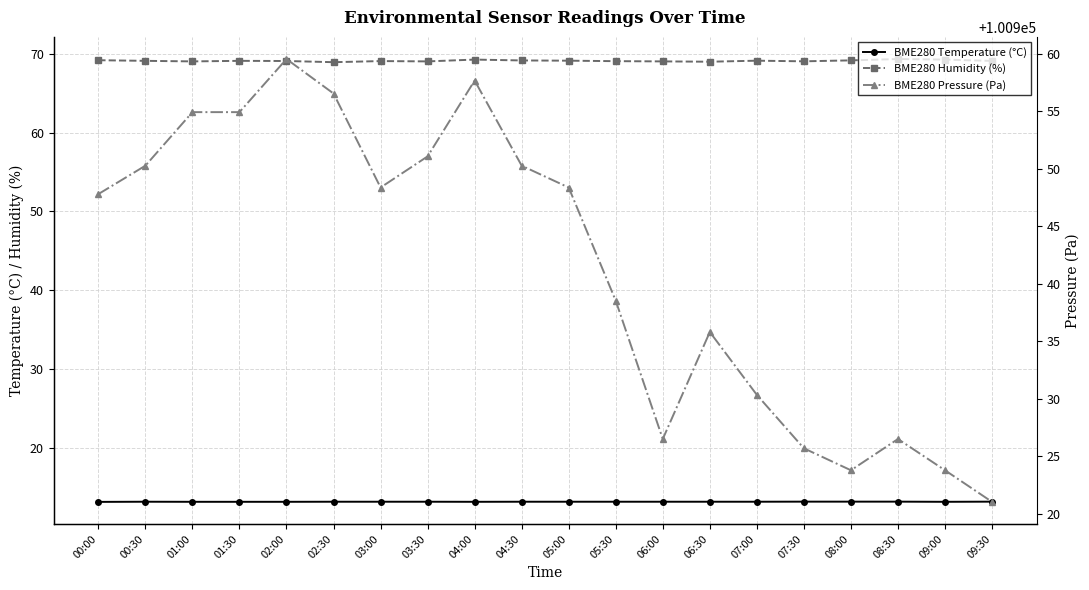

Reading right to left, list all the values displayed in this chart.

BME280 Temperature (°C): 09:30=13.2	09:00=13.2	08:30=13.2	08:00=13.2	07:30=13.2	07:00=13.2	06:30=13.2	06:00=13.2	05:30=13.2	05:00=13.2	04:30=13.2	04:00=13.2	03:30=13.2	03:00=13.2	02:30=13.2	02:00=13.2	01:30=13.2	01:00=13.2	00:30=13.2	00:00=13.2
BME280 Humidity (%): 09:30=69.1	09:00=69.3	08:30=69.3	08:00=69.2	07:30=69.0	07:00=69.1	06:30=69.0	06:00=69.0	05:30=69.1	05:00=69.1	04:30=69.2	04:00=69.3	03:30=69.0	03:00=69.1	02:30=68.9	02:00=69.1	01:30=69.1	01:00=69.0	00:30=69.1	00:00=69.2
BME280 Pressure (Pa): 09:30=100921.0	09:00=100923.8	08:30=100926.5	08:00=100923.8	07:30=100925.7	07:00=100930.3	06:30=100935.8	06:00=100926.5	05:30=100938.5	05:00=100948.4	04:30=100950.3	04:00=100957.7	03:30=100951.1	03:00=100948.4	02:30=100956.6	02:00=100959.6	01:30=100954.9	01:00=100954.9	00:30=100950.3	00:00=100947.8